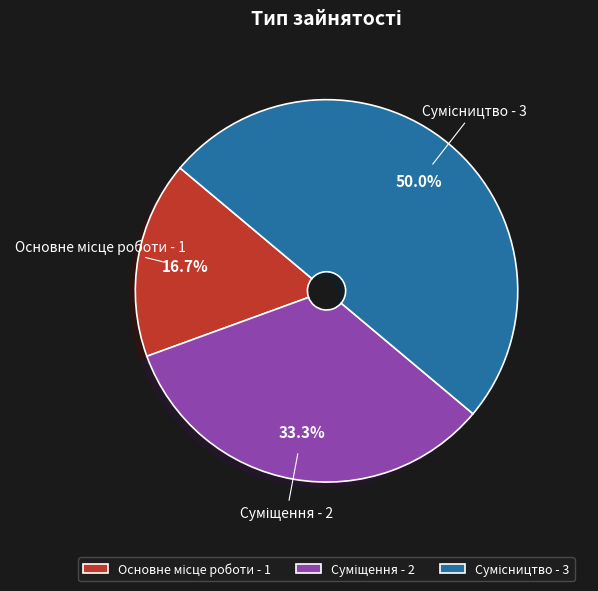

Which category has the smallest portion of the pie?

Основне місце роботи